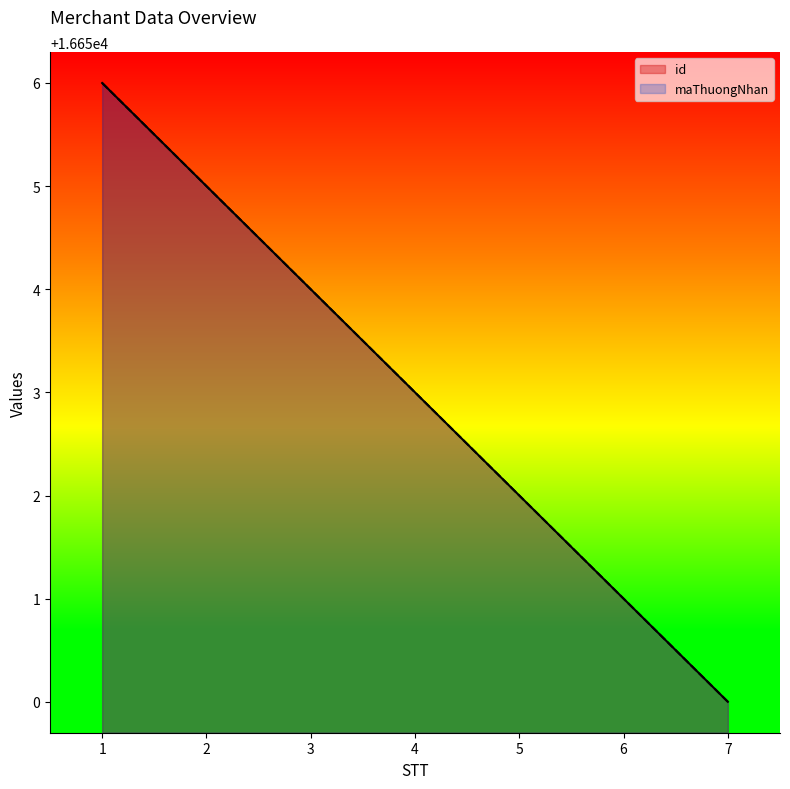

Is it true that maThuongNhan equals 5023 at 5?

False